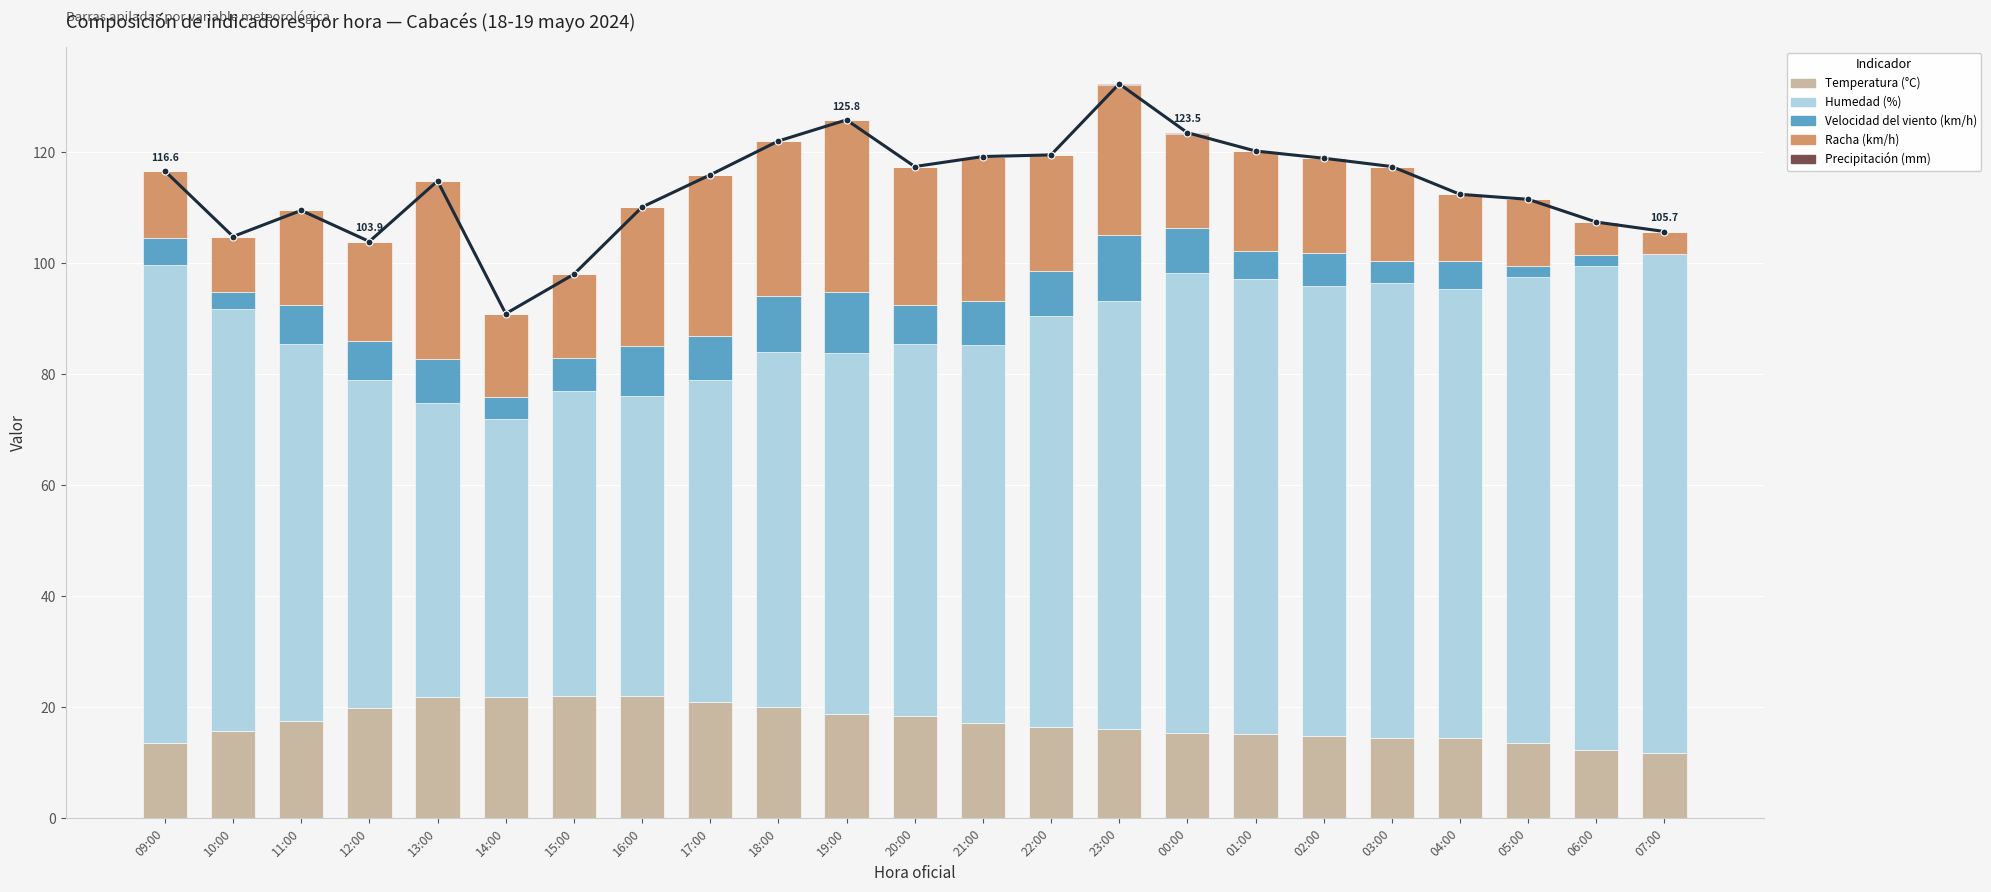

Is it true that Racha (km/h) equals 42.7 at 16:00?

False